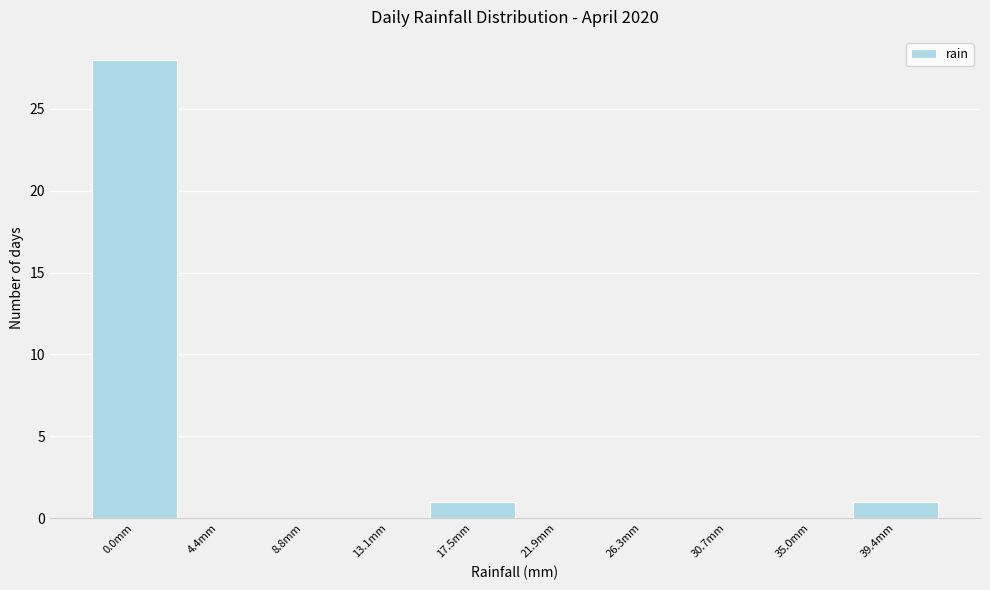

Reading left to right, transcribe all the data shown in this chart.

0.0mm=28	4.4mm=0	8.8mm=0	13.1mm=0	17.5mm=1	21.9mm=0	26.3mm=0	30.7mm=0	35.0mm=0	39.4mm=1